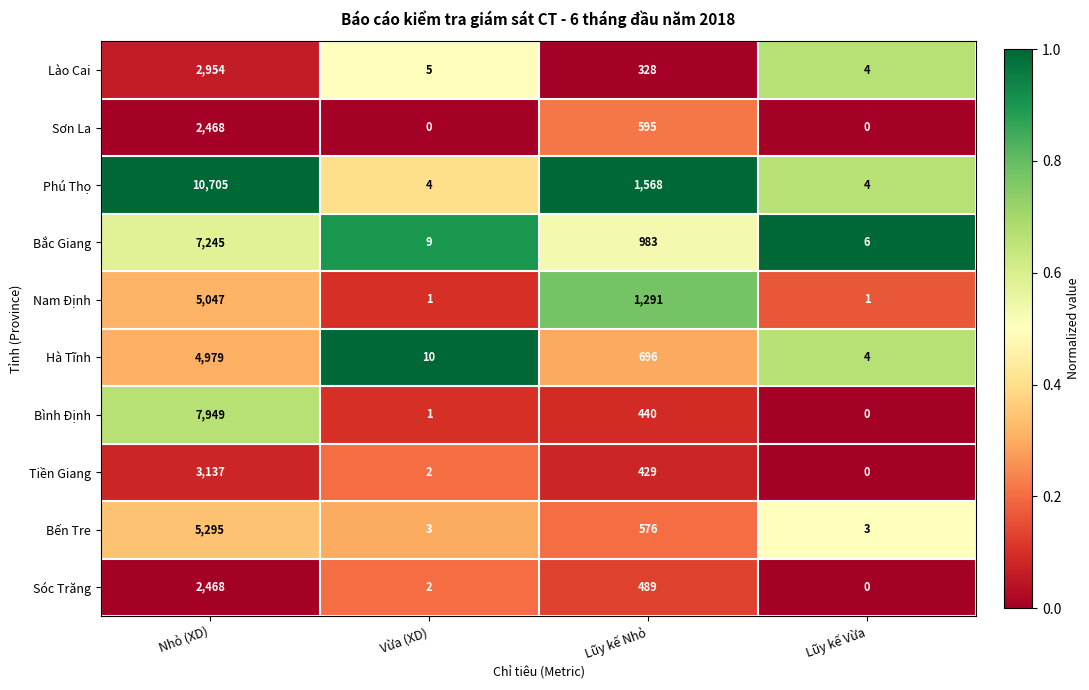

What is the difference between the maximum and second lowest values in the Bến Tre series?

5292